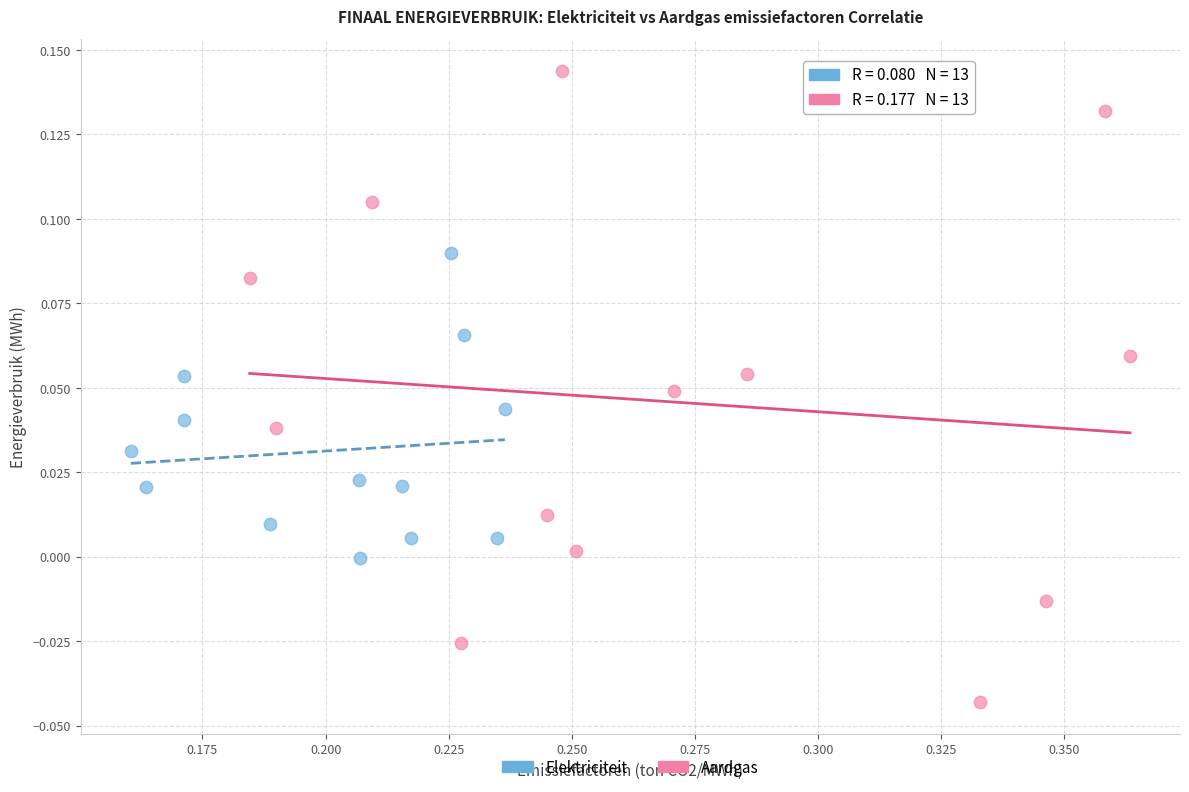

Which series has the largest Y range (max minus min)?

Aardgas